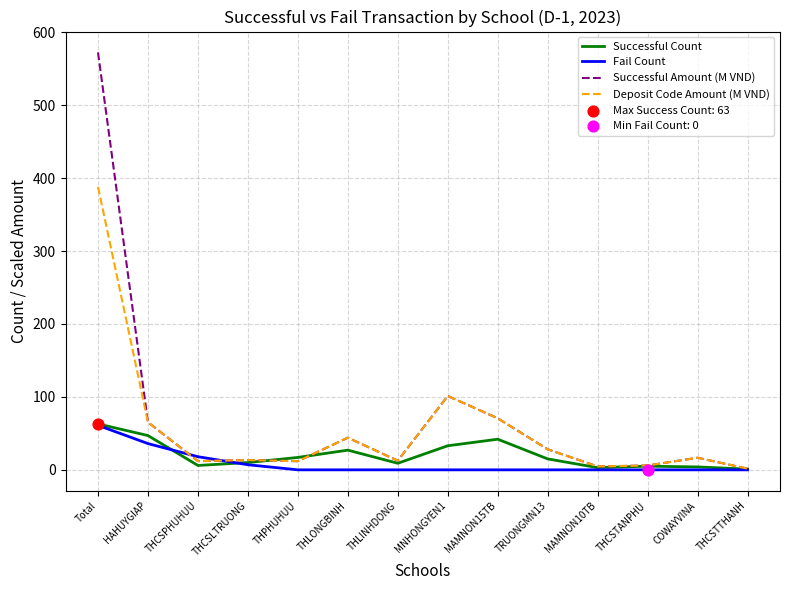

What position from the right is Total?

14